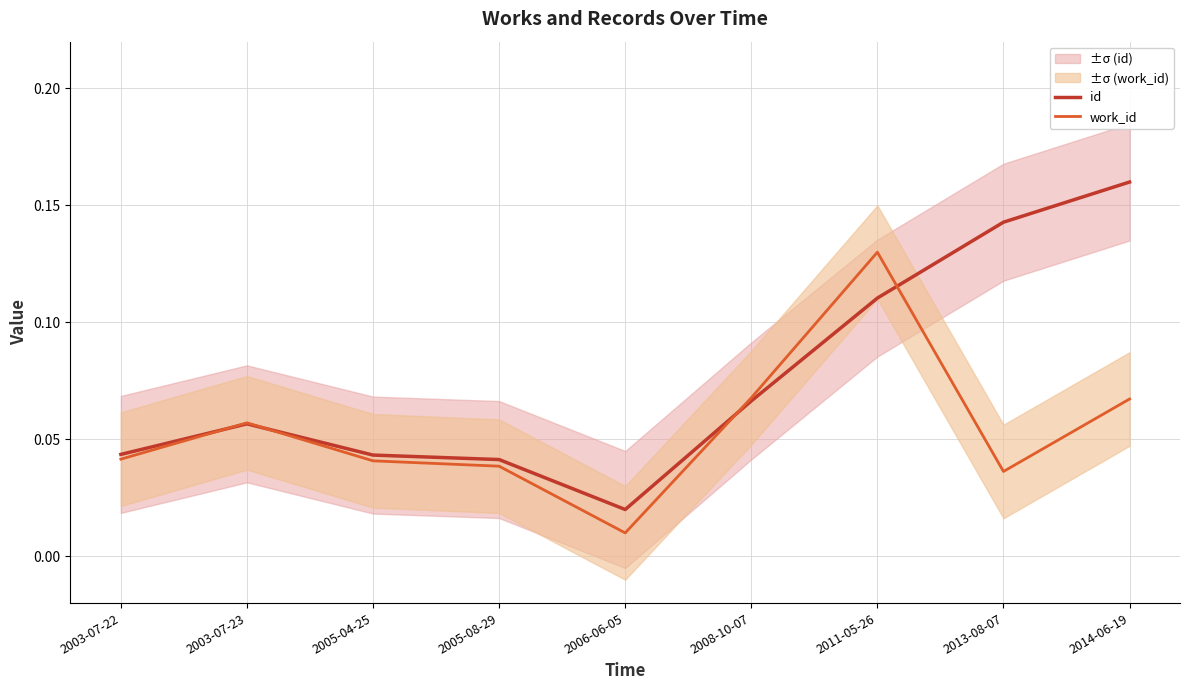

What is the maximum value for work_id?

0.1